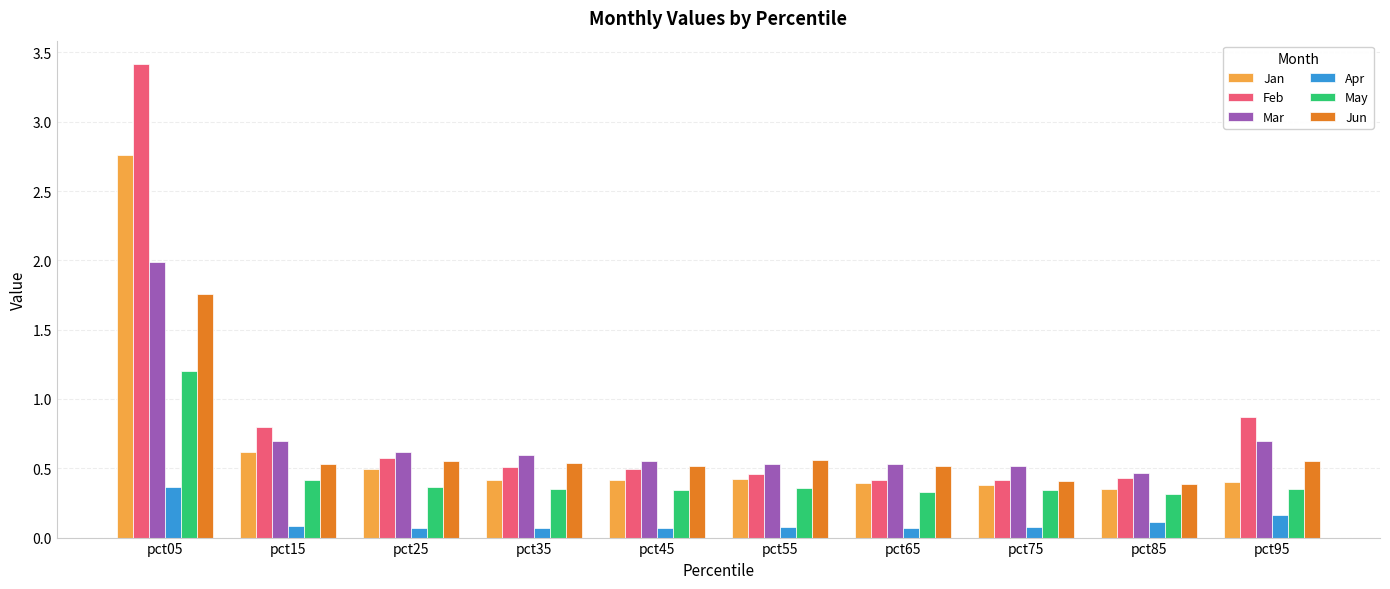

Are the bars horizontal?

No